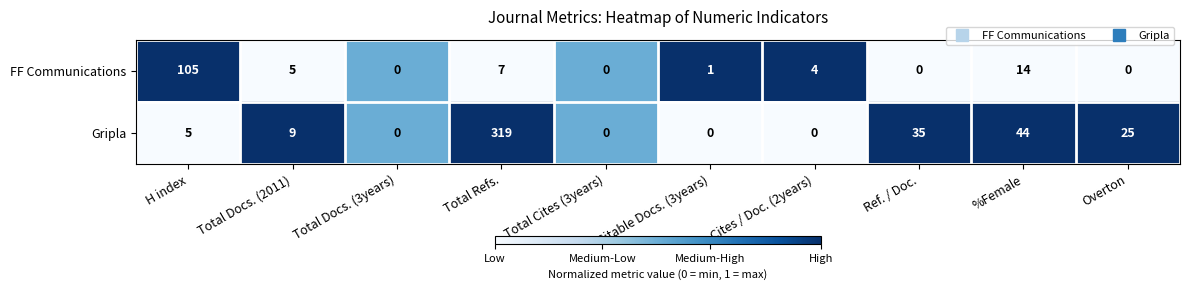

Between Citable Docs. (3years) and Ref. / Doc., which series saw the biggest shift?

Gripla